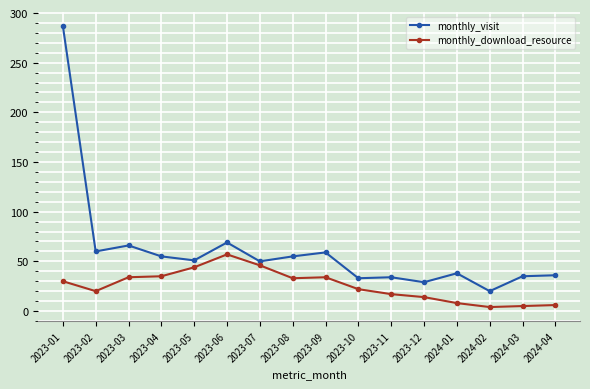

What is the smallest value displayed?

4